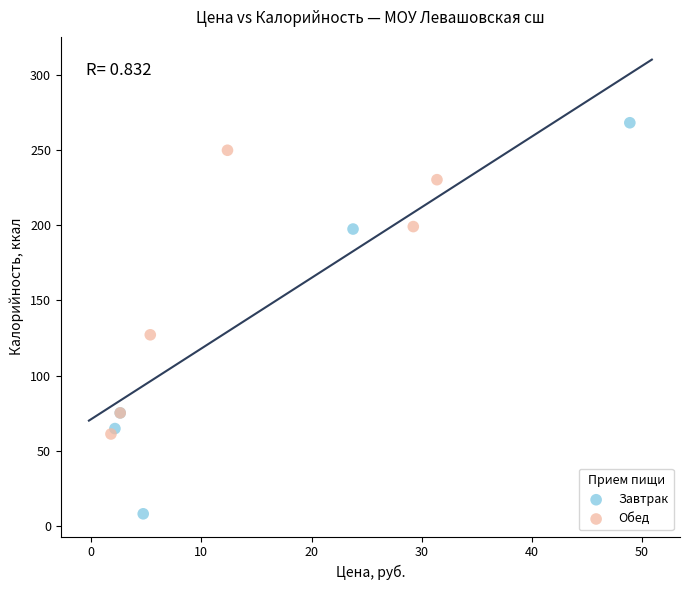

Which series reaches the maximum Y coordinate?

Завтрак